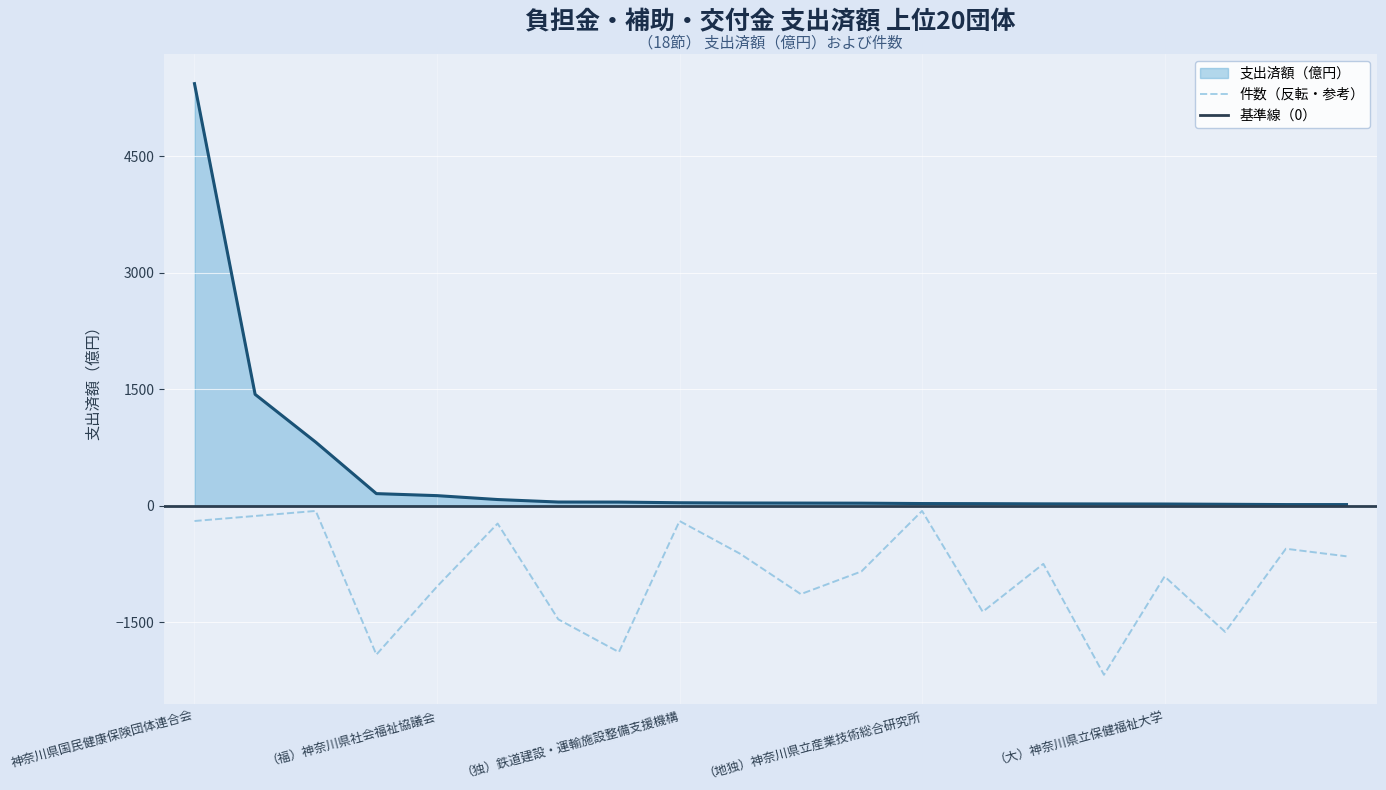

True or false: 支出済額（億円） and 件数 intersect in this chart.

False